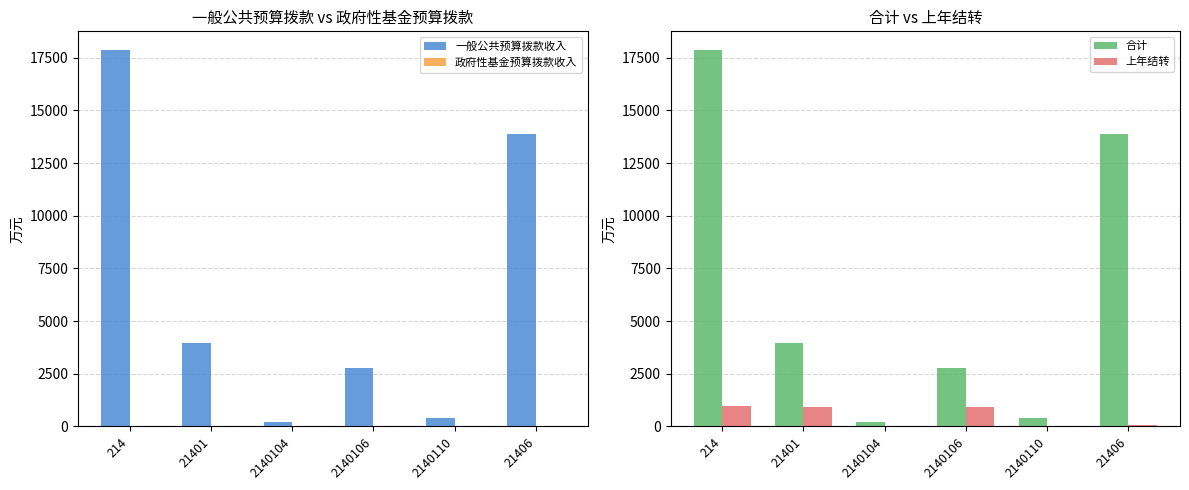

At which label does 合计 reach its peak?

214